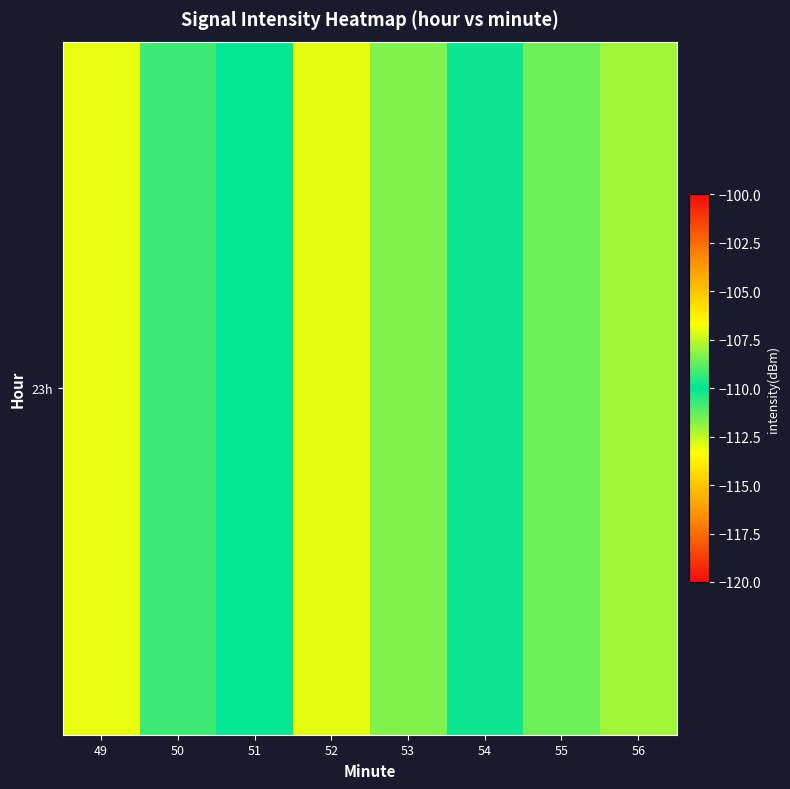

List the labels in order of value, largest first.

52, 56, 53, 50, 54, 51, 55, 49